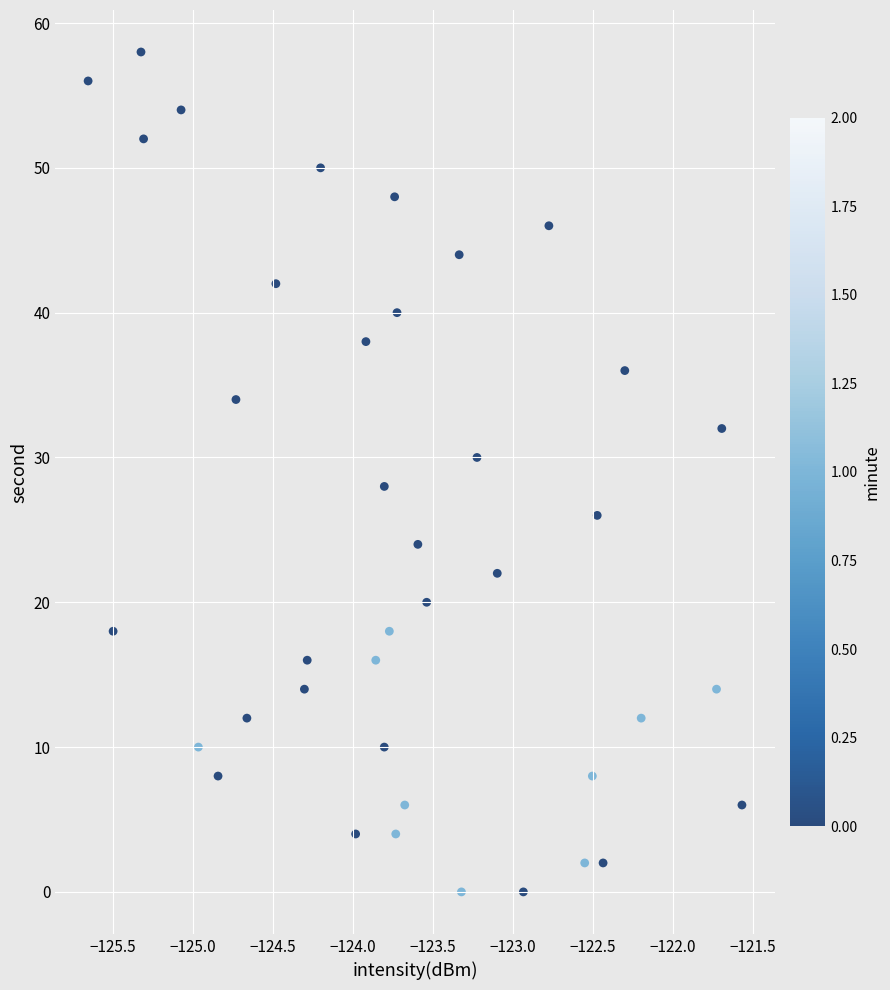

What is the range of Y values (max minus min)?

58